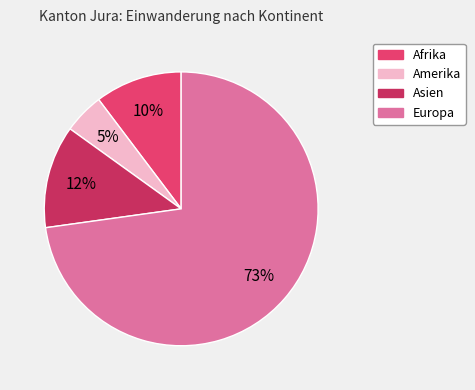

Which slice is the largest?

Europa